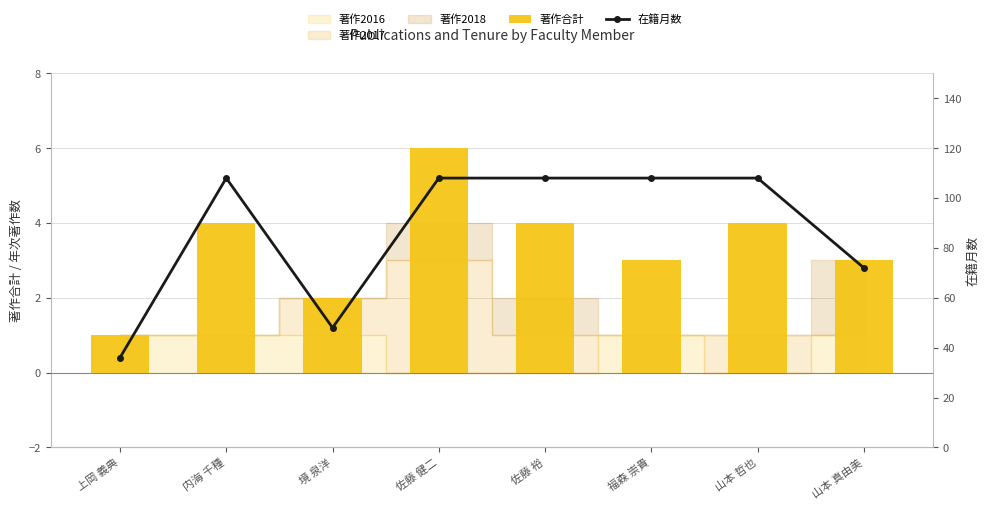

Are the bars horizontal?

No